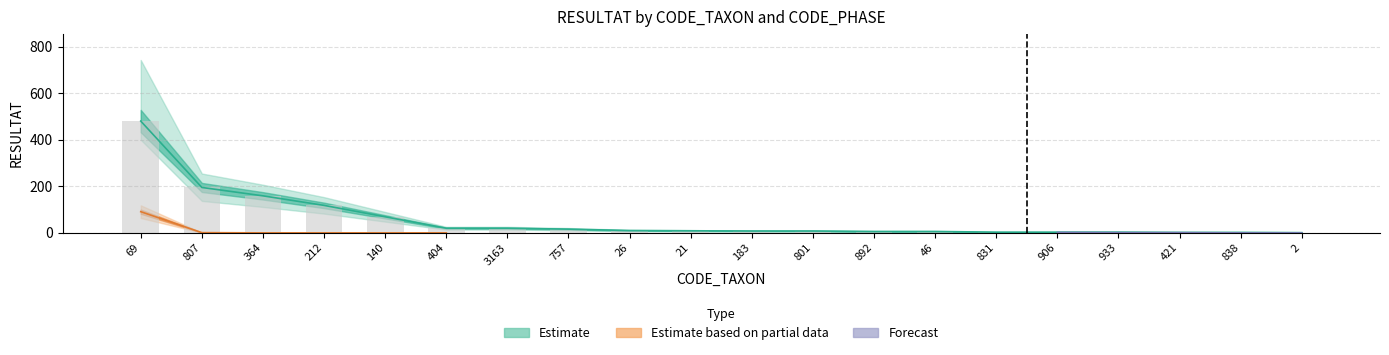

Reading left to right, transcribe all the data shown in this chart.

Phase_A: 69=480	807=195	364=159	212=118	140=69	404=20	3163=20	757=16	26=10	21=9	183=8	801=8	892=6	46=6	831=3	906=3	933=3	421=2	838=2	2=1
Phase_B: 69=91	807=1	364=0	212=0	140=0	404=0	3163=0	757=0	26=0	21=0	183=0	801=0	892=0	46=0	831=0	906=0	933=0	421=0	838=0	2=0
Phase_C: 69=0	807=0	364=0	212=0	140=0	404=0	3163=0	757=0	26=0	21=0	183=0	801=0	892=0	46=0	831=0	906=0	933=0	421=0	838=0	2=0